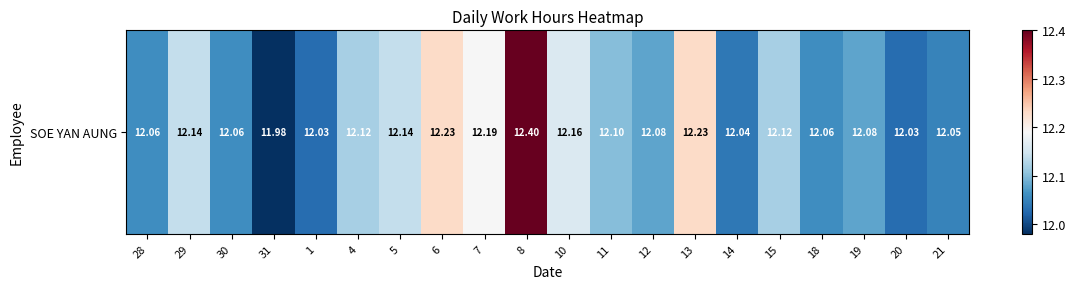

Between 31 and 21, which is larger?

21